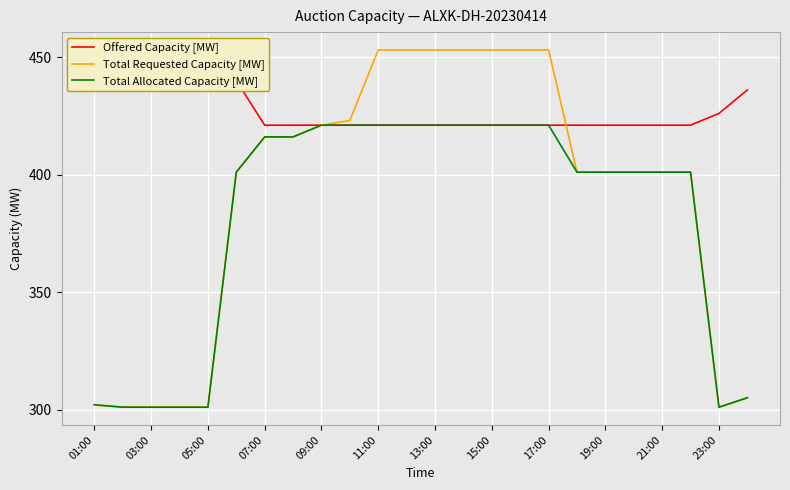

Which series has the widest spread of values?

Total Requested Capacity [MW]